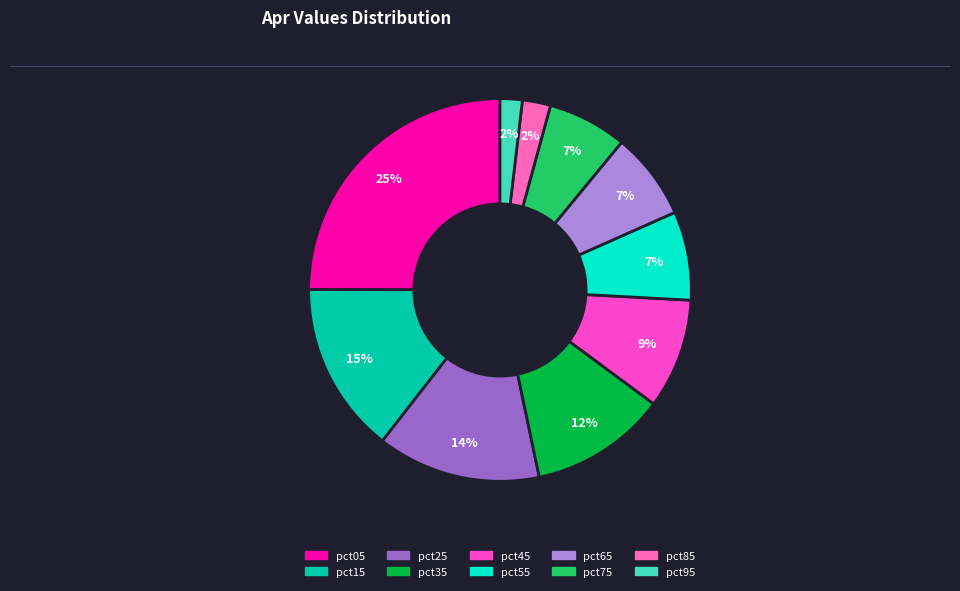

To the nearest percent, what portion does pct55 represent?

7%